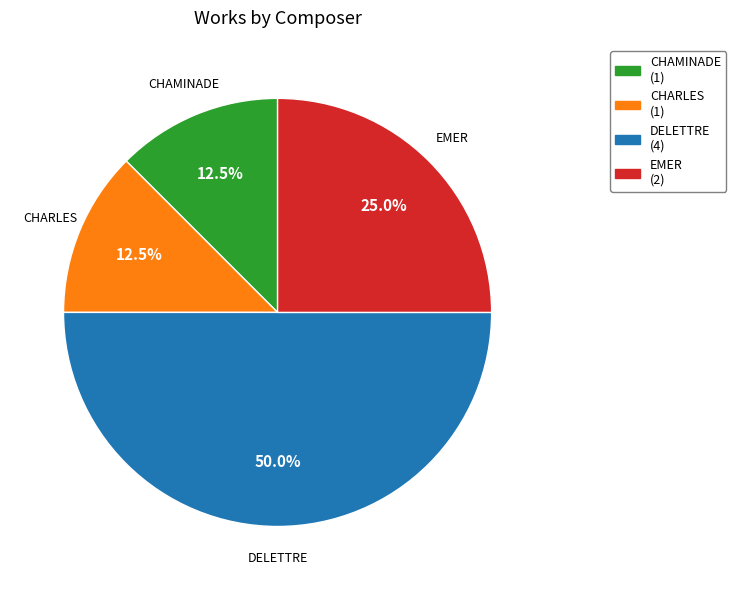

Is CHARLES the majority of the pie?

No